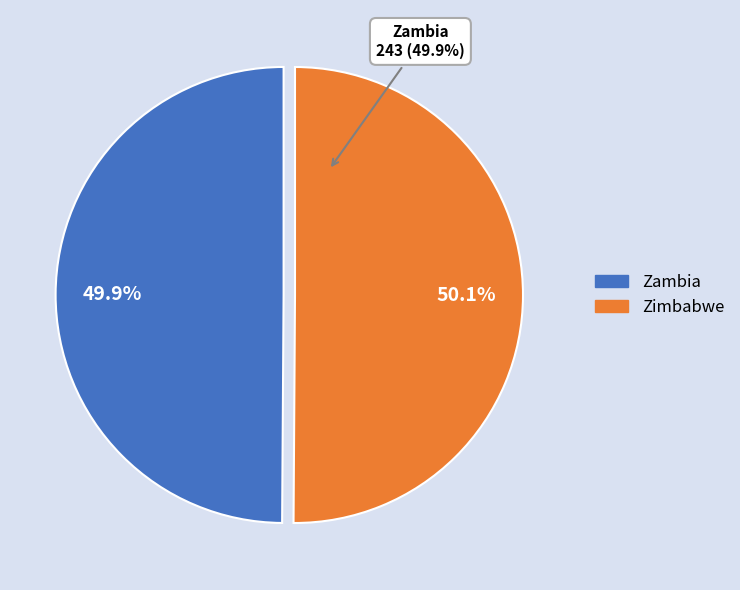

True or false: Zambia accounts for 50% of the total.

True